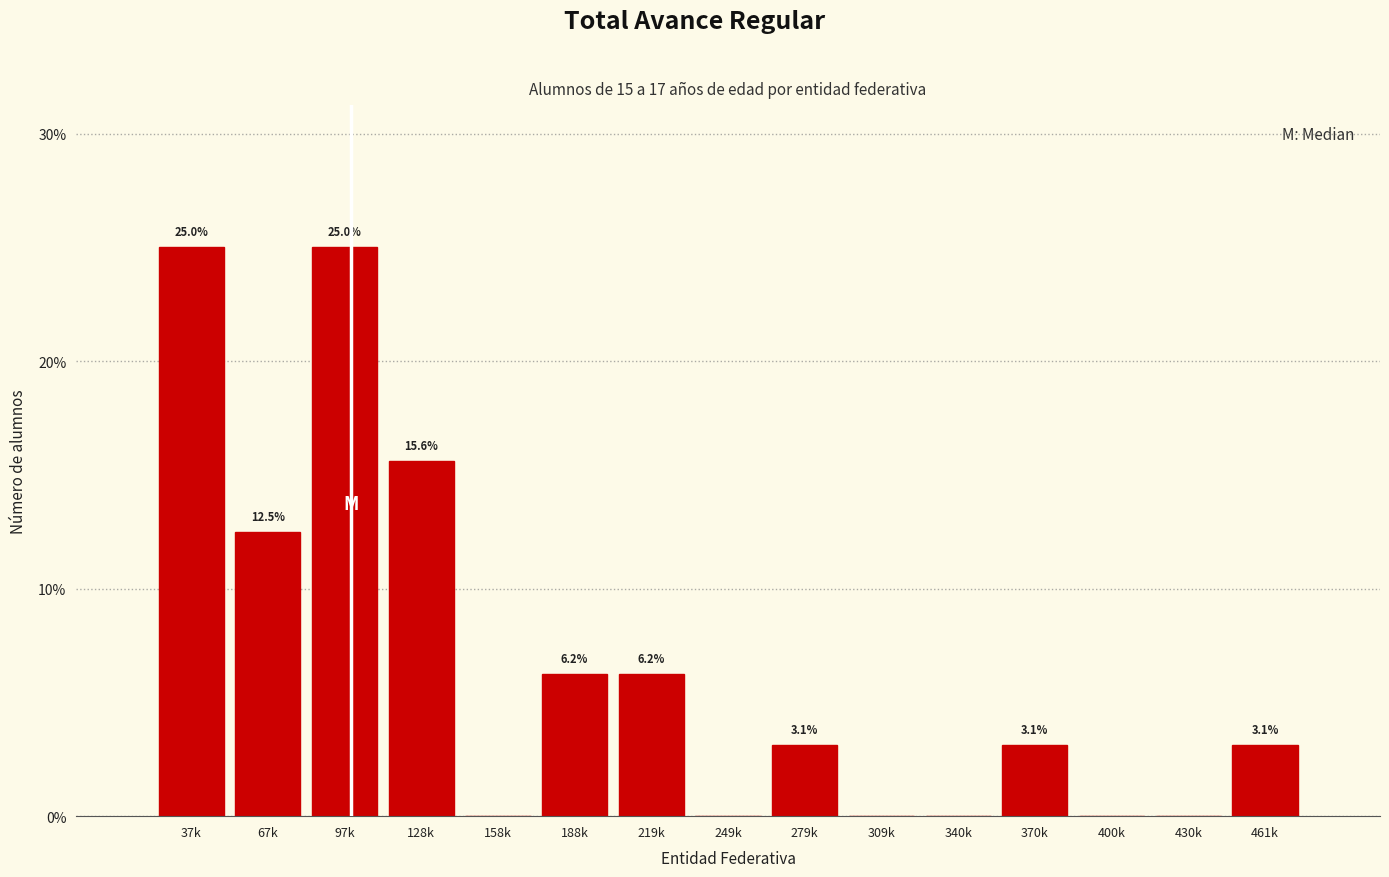

The chart shows a value of 3.1 at 279k. True or false?

True